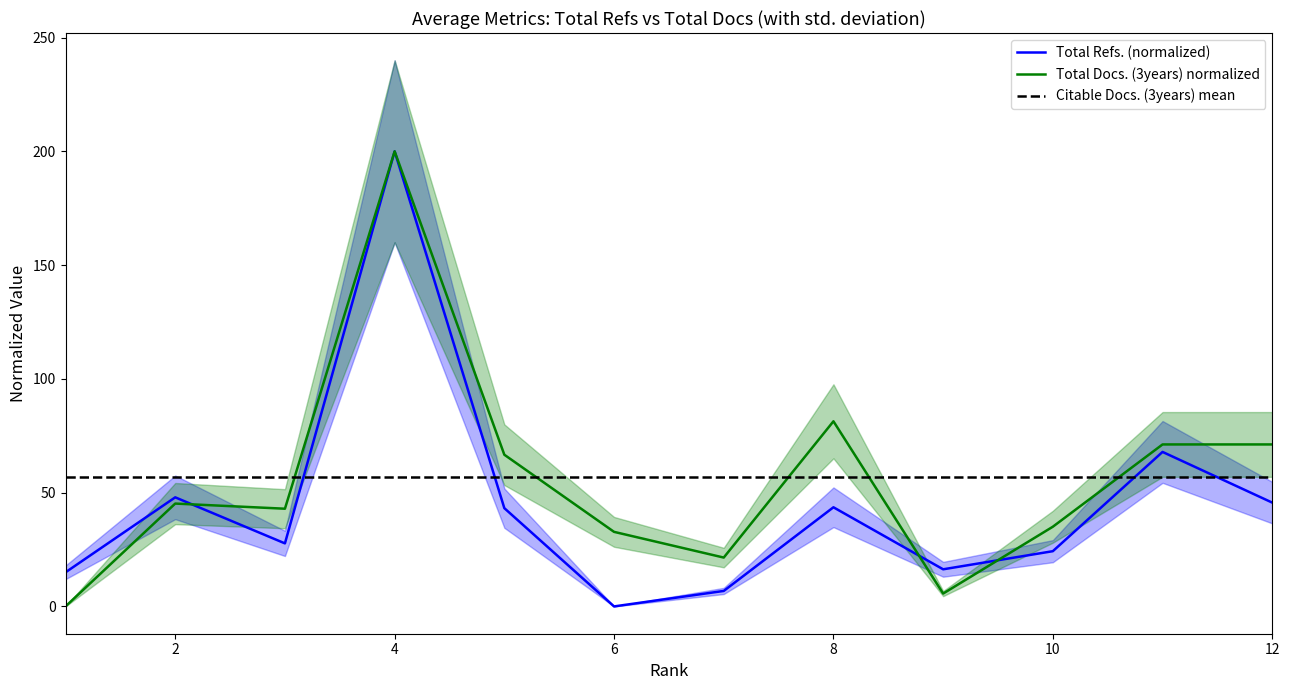

Reading right to left, extract all data points from this chart.

Total Refs.: 12=45.6	11=67.9	10=24.3	9=16.3	8=43.6	7=6.8	6=0.0	5=43.2	4=200.0	3=27.7	2=47.9	1=15.0
Total Docs. (3years): 12=71.2	11=71.2	10=35.0	9=5.6	8=81.4	7=21.5	6=32.8	5=66.7	4=200.0	3=42.9	2=45.2	1=0.0